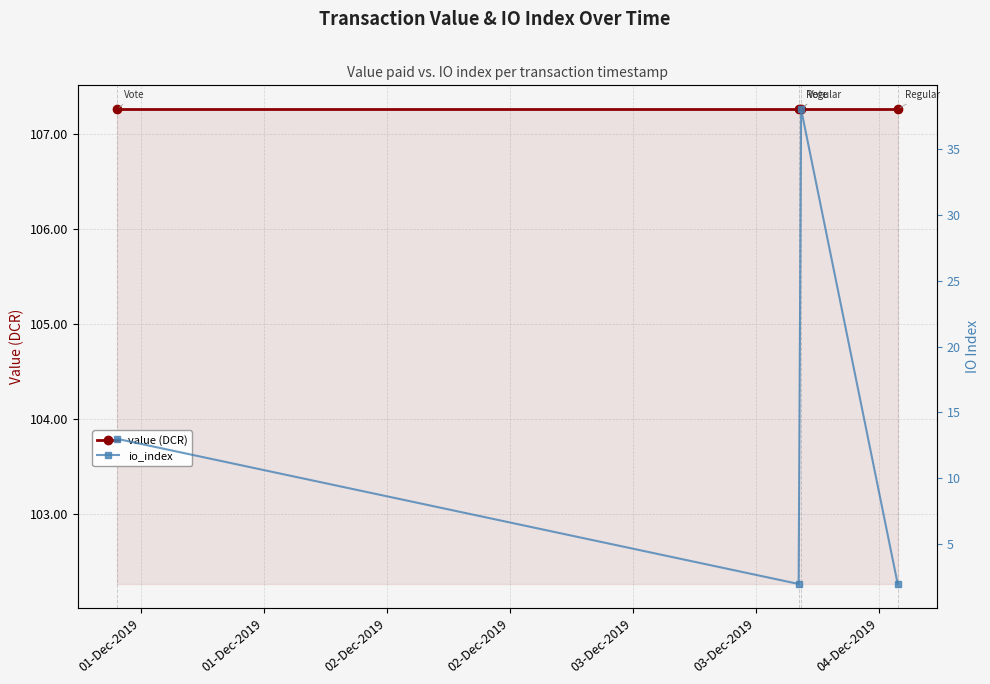

What are all the series names shown in the legend?

value (DCR), io_index